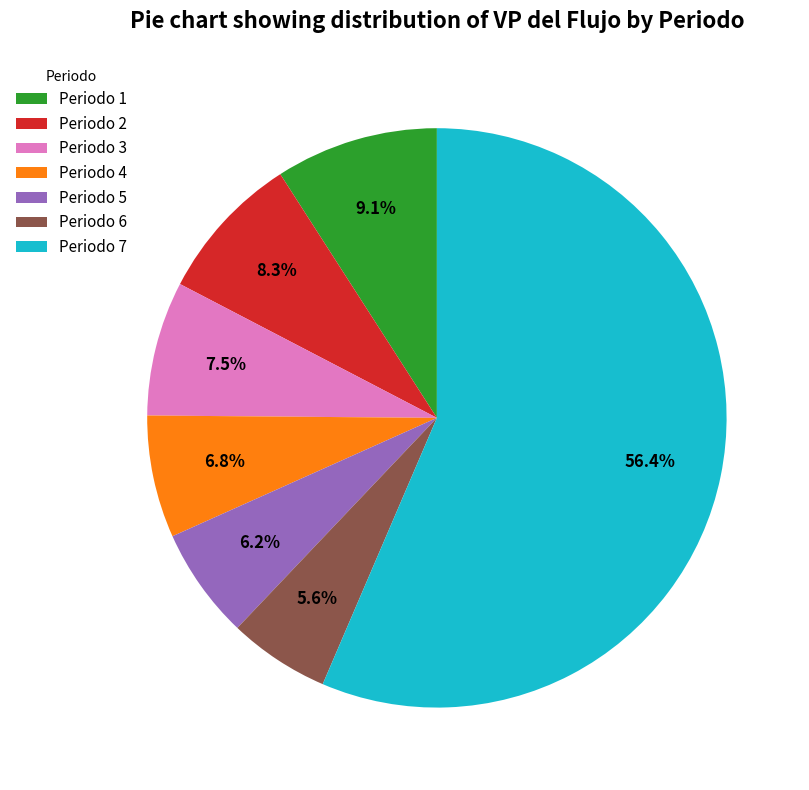

To the nearest percent, what is the difference between the largest and smallest slice percentages?

51%